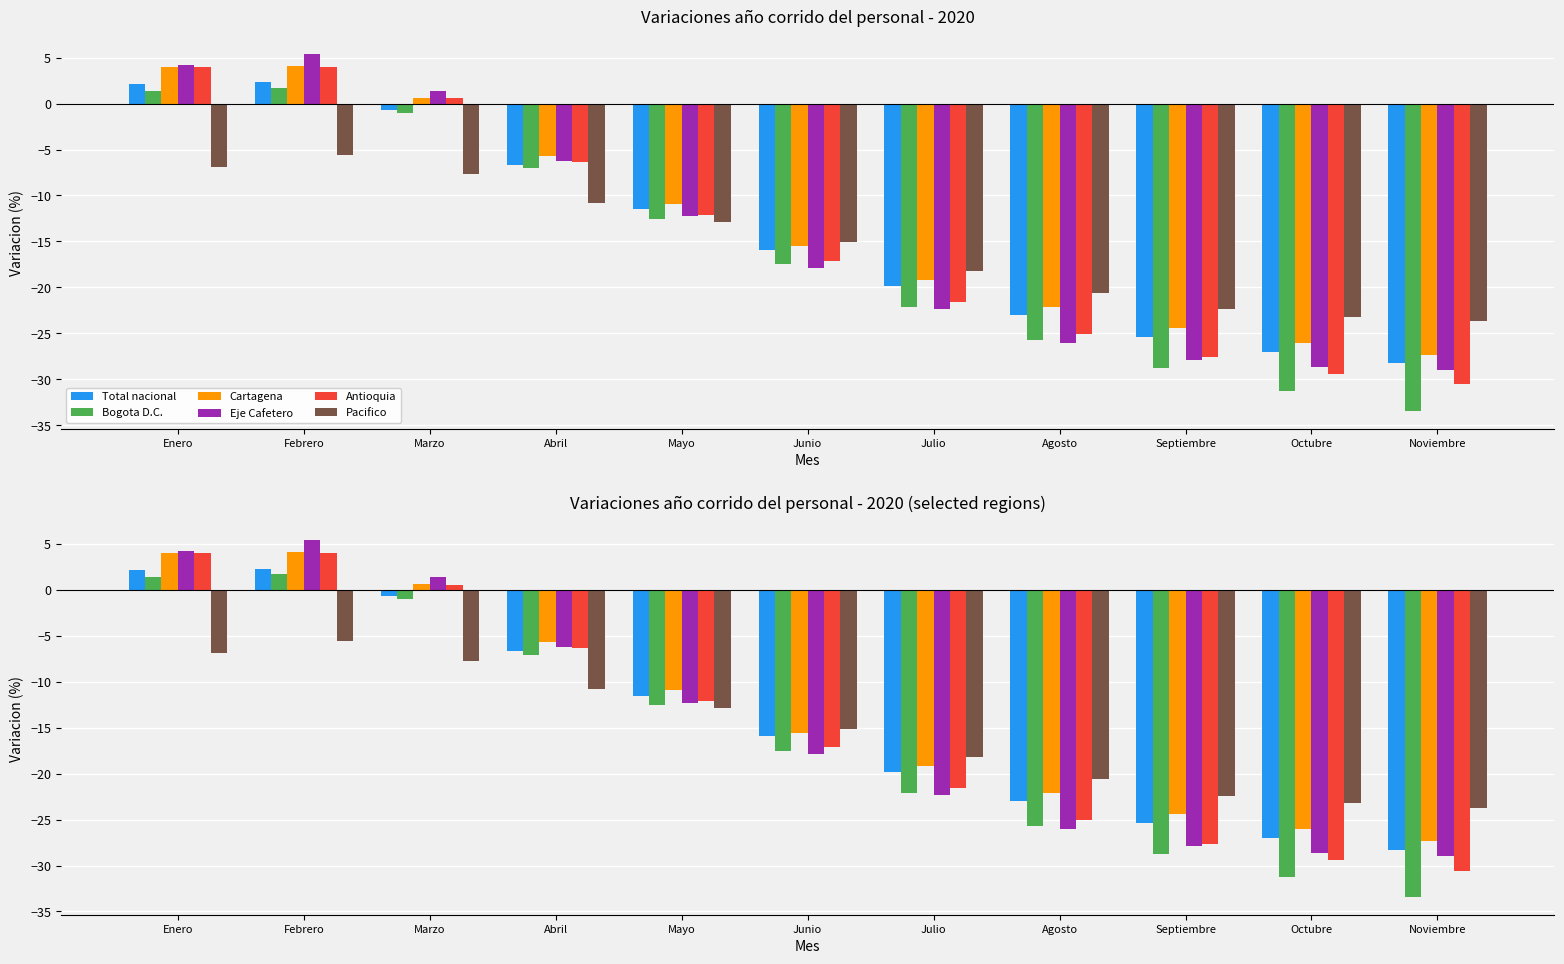

Is the value of Pacifico at Enero greater than the value of Cartagena at Enero?

No